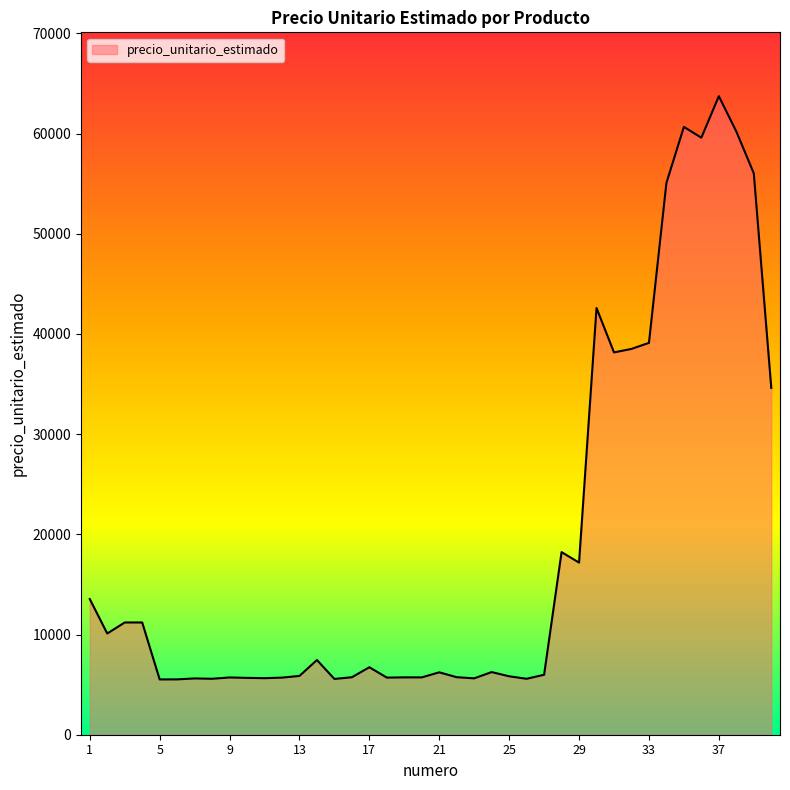

What is the minimum value shown in the chart?

5519